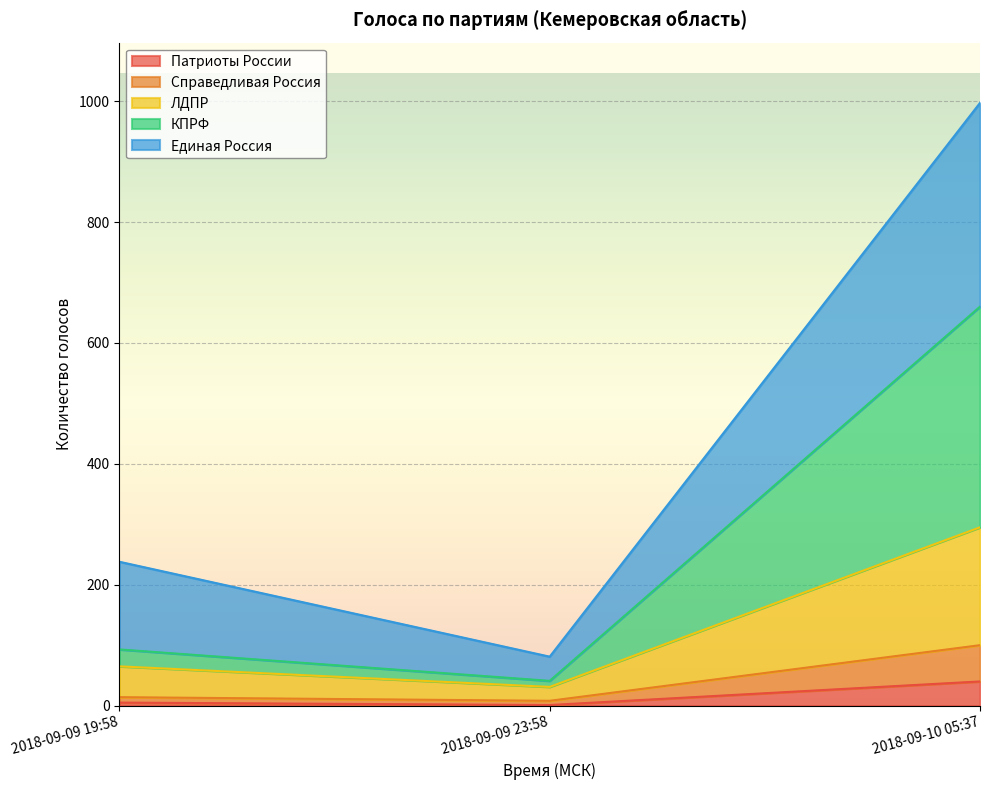

At which label does КПРФ first exceed 93?

2018-09-10 05:37